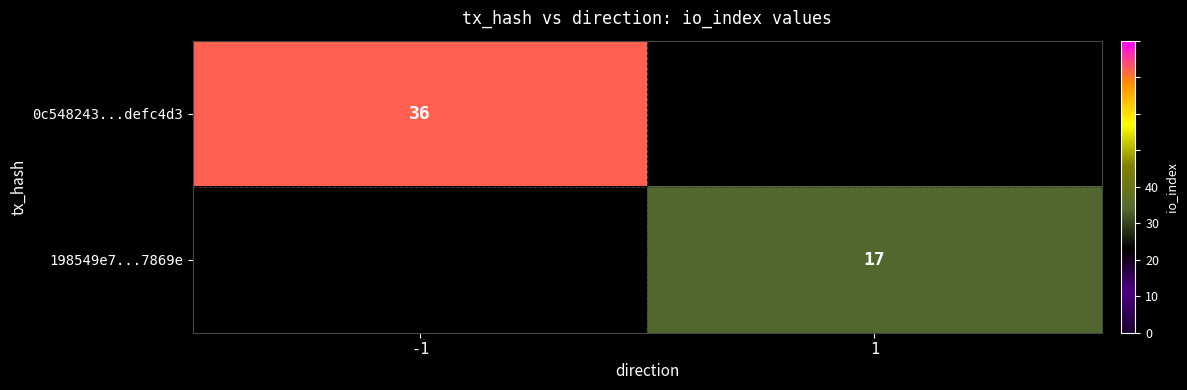

Is it true that 198549e7...7869e equals 10 at 1?

False